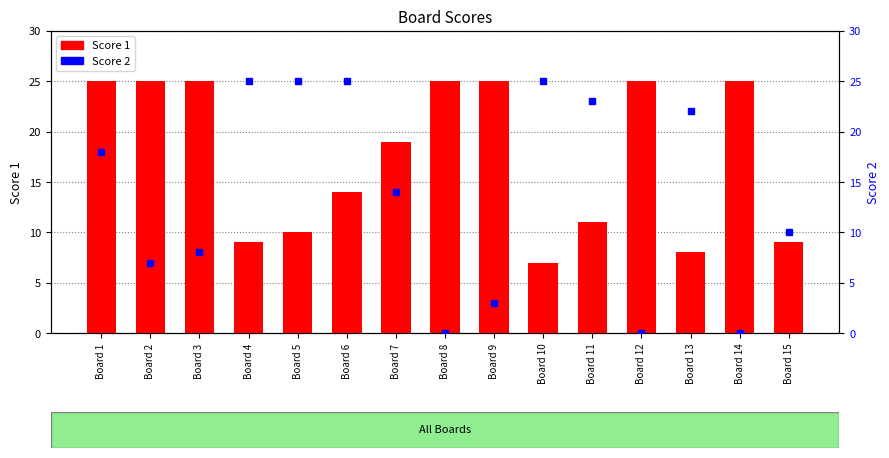

At how many categories does at least one series exceed 9?

15